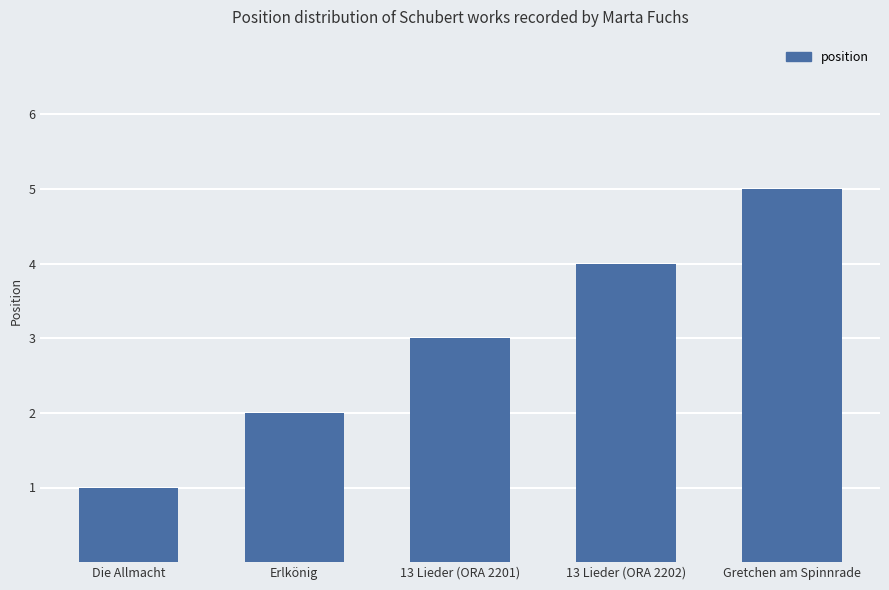

Reading left to right, list all the values displayed in this chart.

Die Allmacht=1	Erlkönig=2	13 Lieder (ORA 2201)=3	13 Lieder (ORA 2202)=4	Gretchen am Spinnrade=5